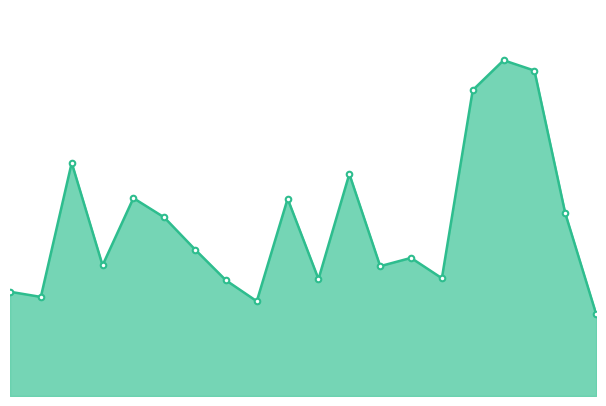

What is the difference between the maximum and minimum values?

29.4